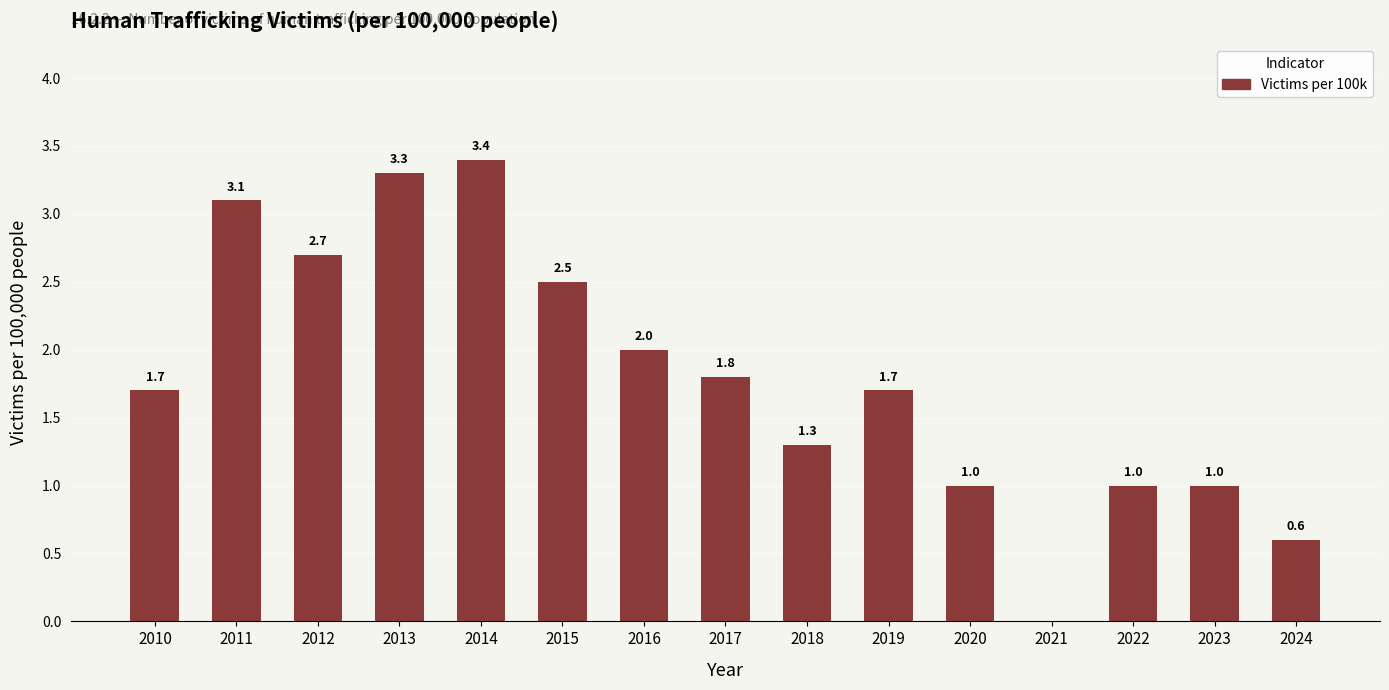

How many positive values are there?

14